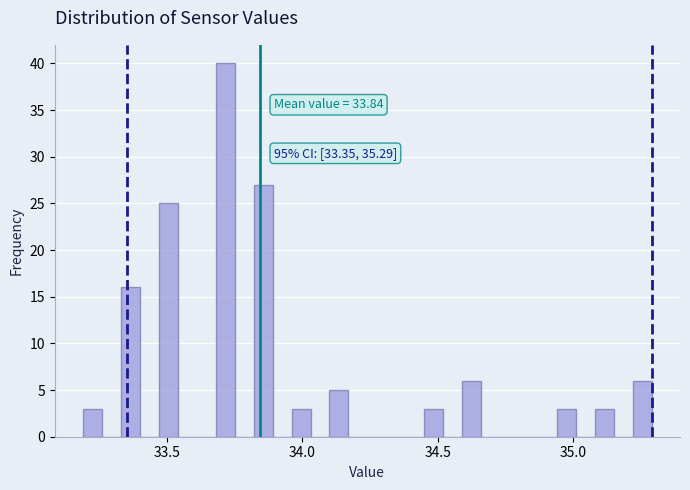

Read against the x-axis, roughly where is the centre of the tallest bar?

33.70